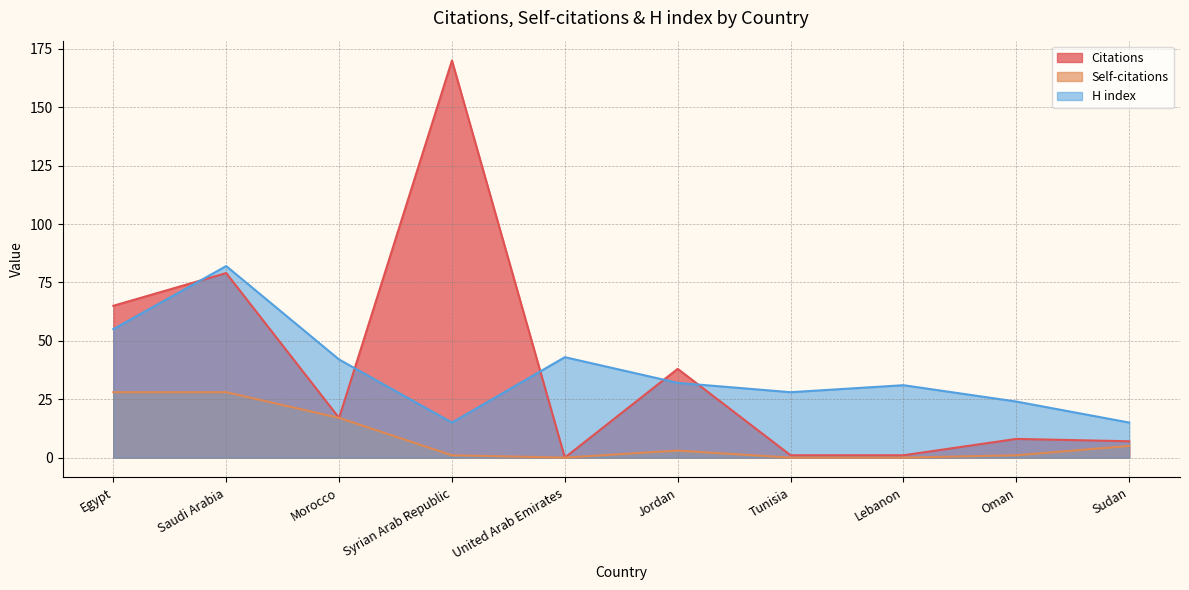

True or false: Self-citations has a value of 1 at Jordan.

False